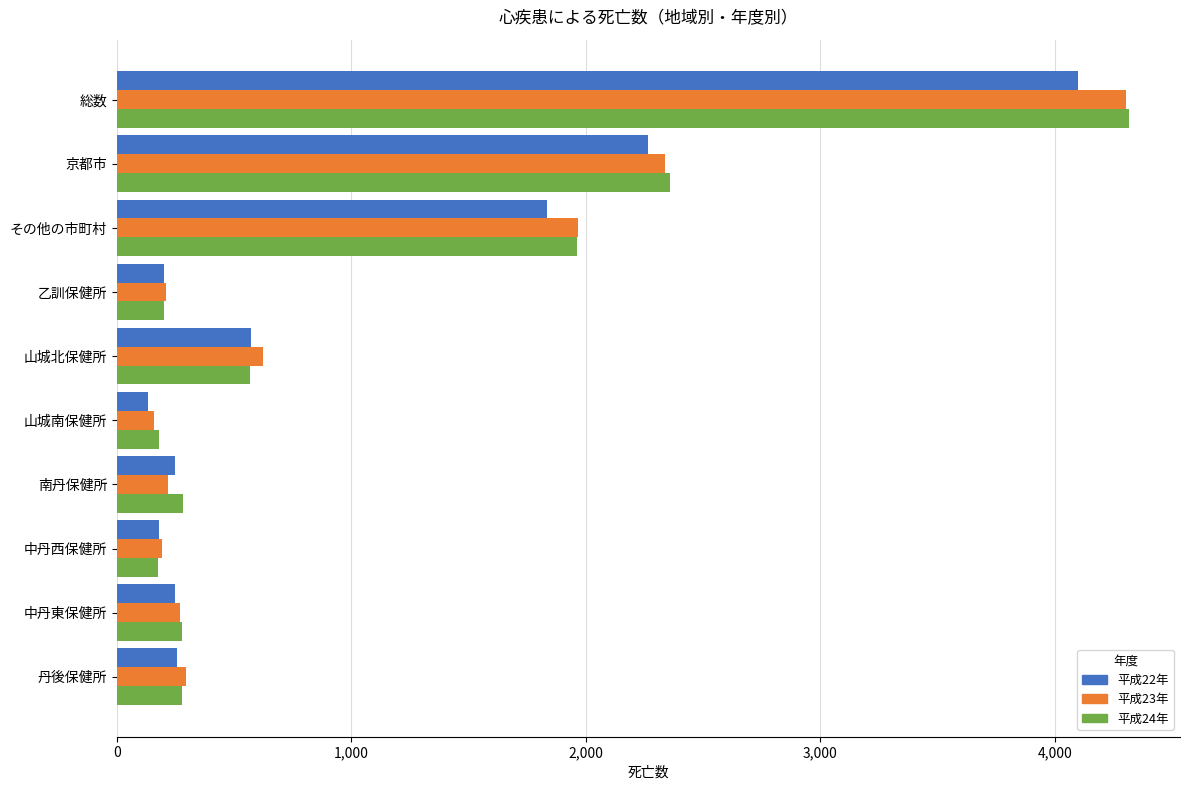

Which series changed the most between その他の市町村 and 山城北保健所?

平成24年